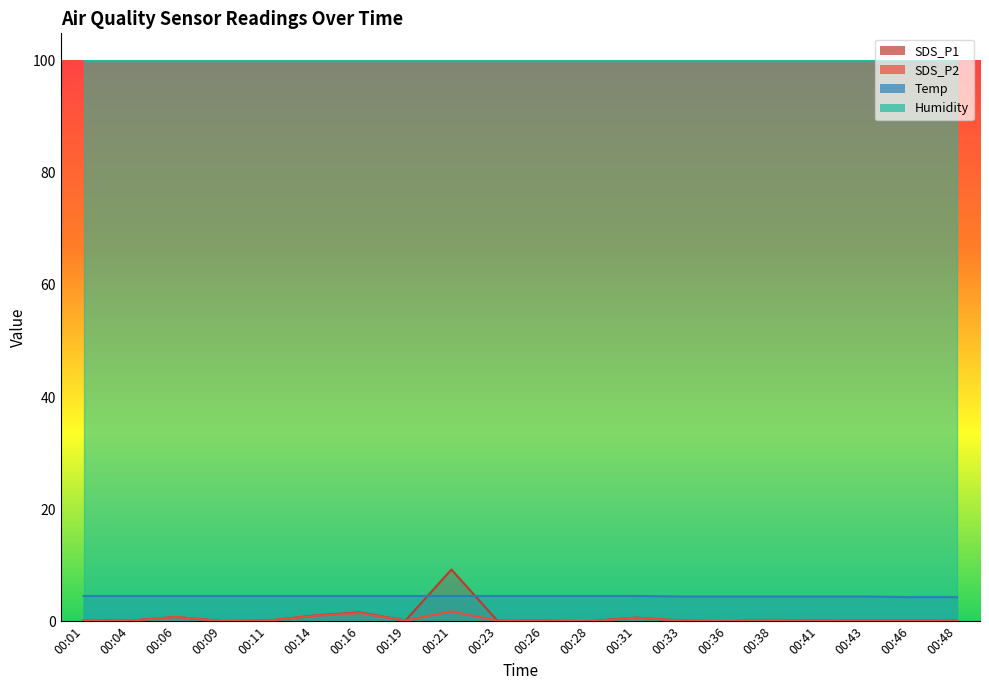

What value does the SDS_P1 series have at 00:01?

0.2